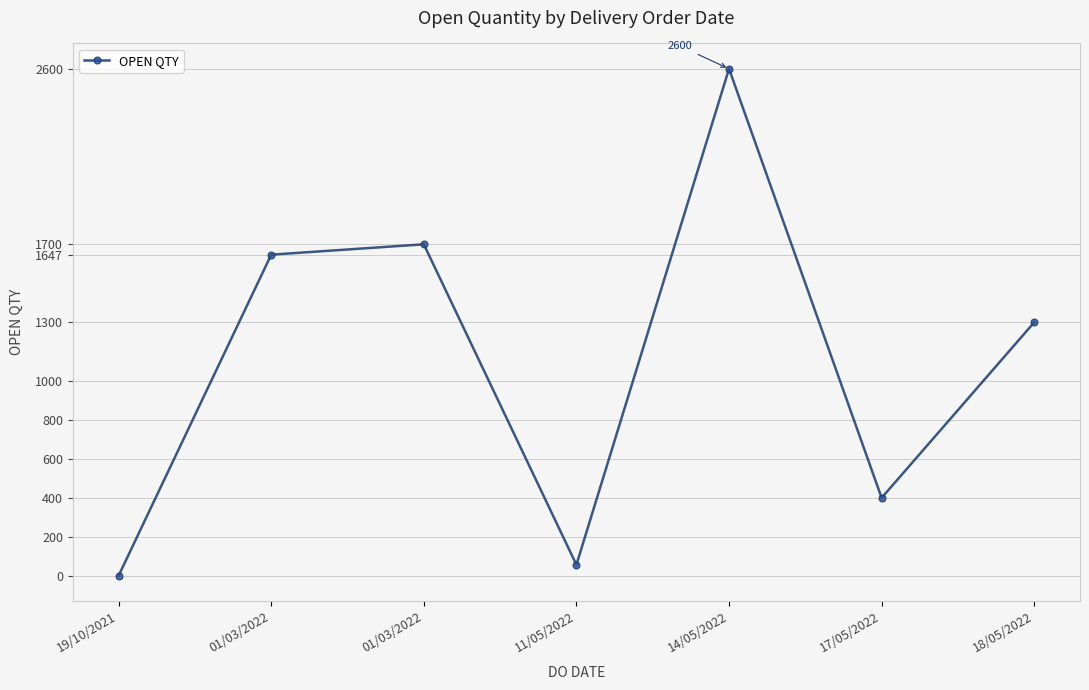

Reading left to right, list all the values displayed in this chart.

19/10/2021=1	01/03/2022=1647	01/03/2022=1700	11/05/2022=57	14/05/2022=2600	17/05/2022=400	18/05/2022=1300